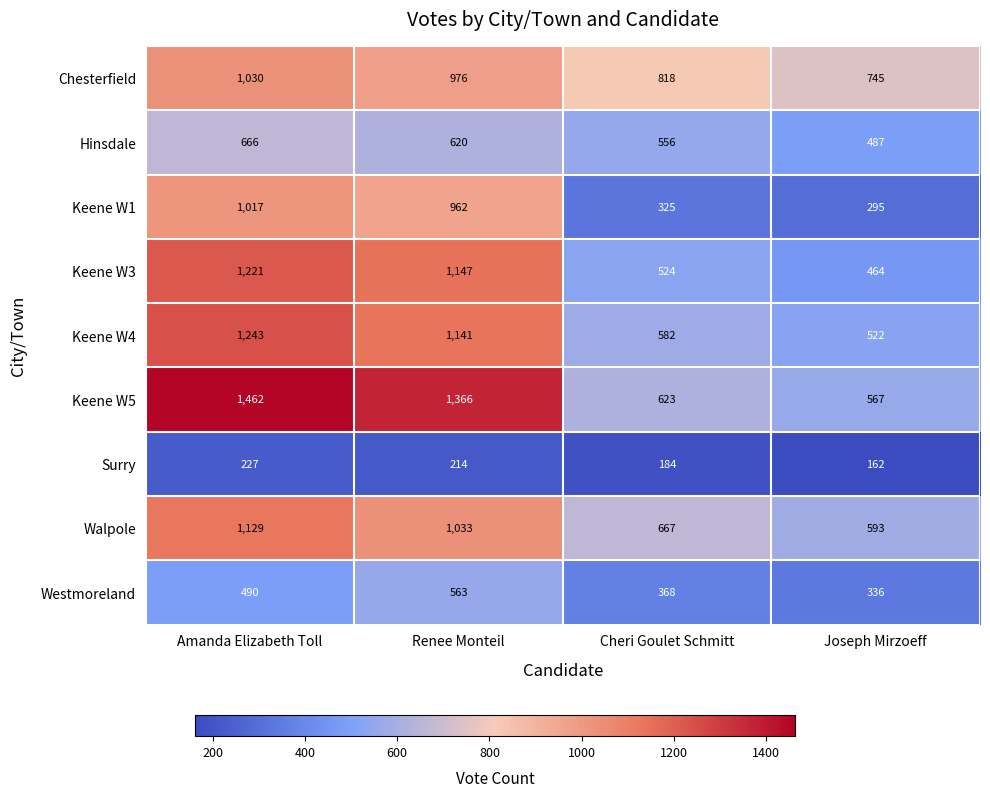

Rank the series at Renee Monteil from highest to lowest value.

Keene W5, Keene W3, Keene W4, Walpole, Chesterfield, Keene W1, Hinsdale, Westmoreland, Surry